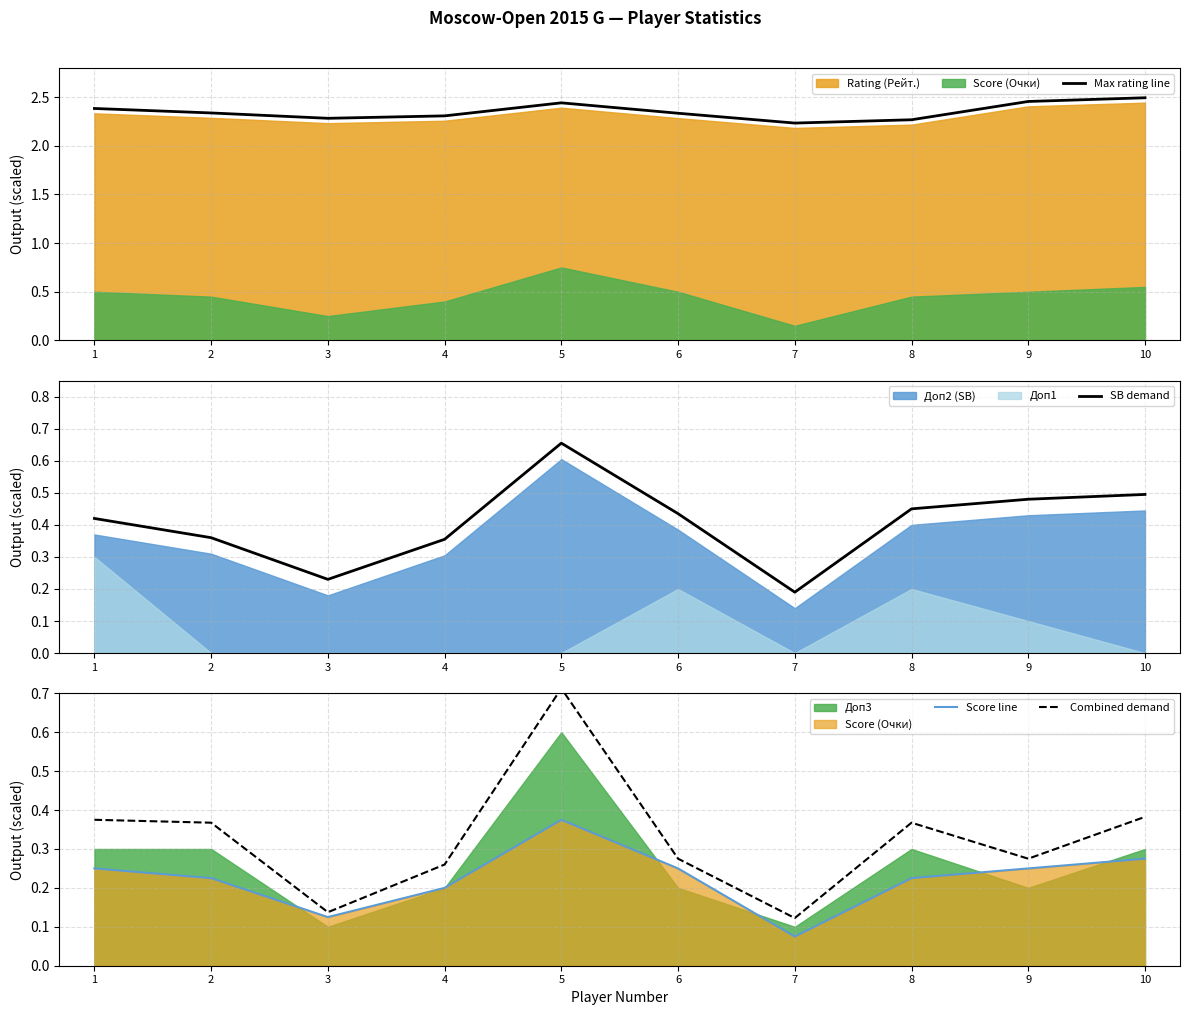

How many interior local valleys does the Max rating line series have?

2